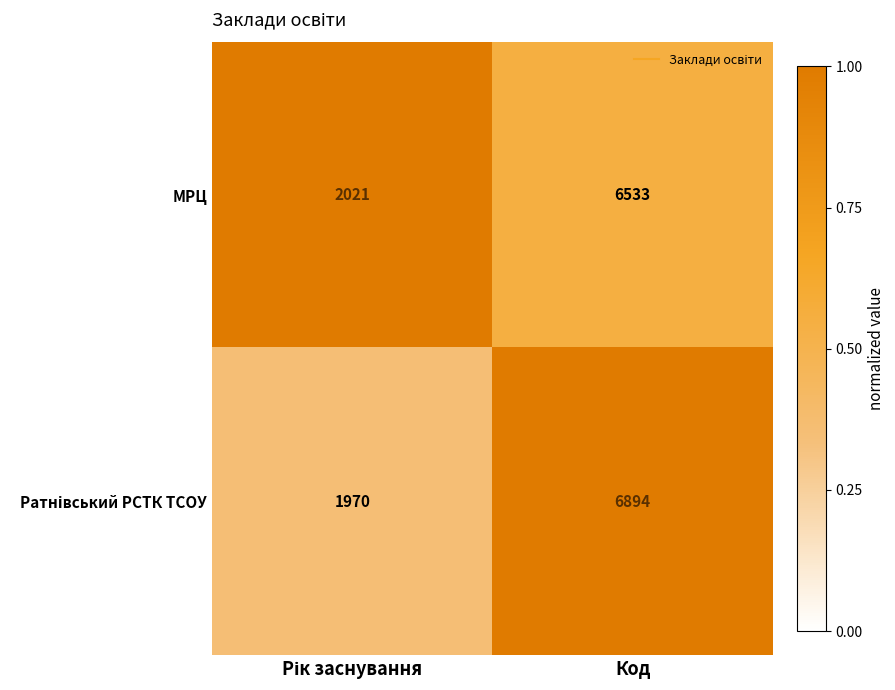

What is the sum of all МРЦ values?

8554